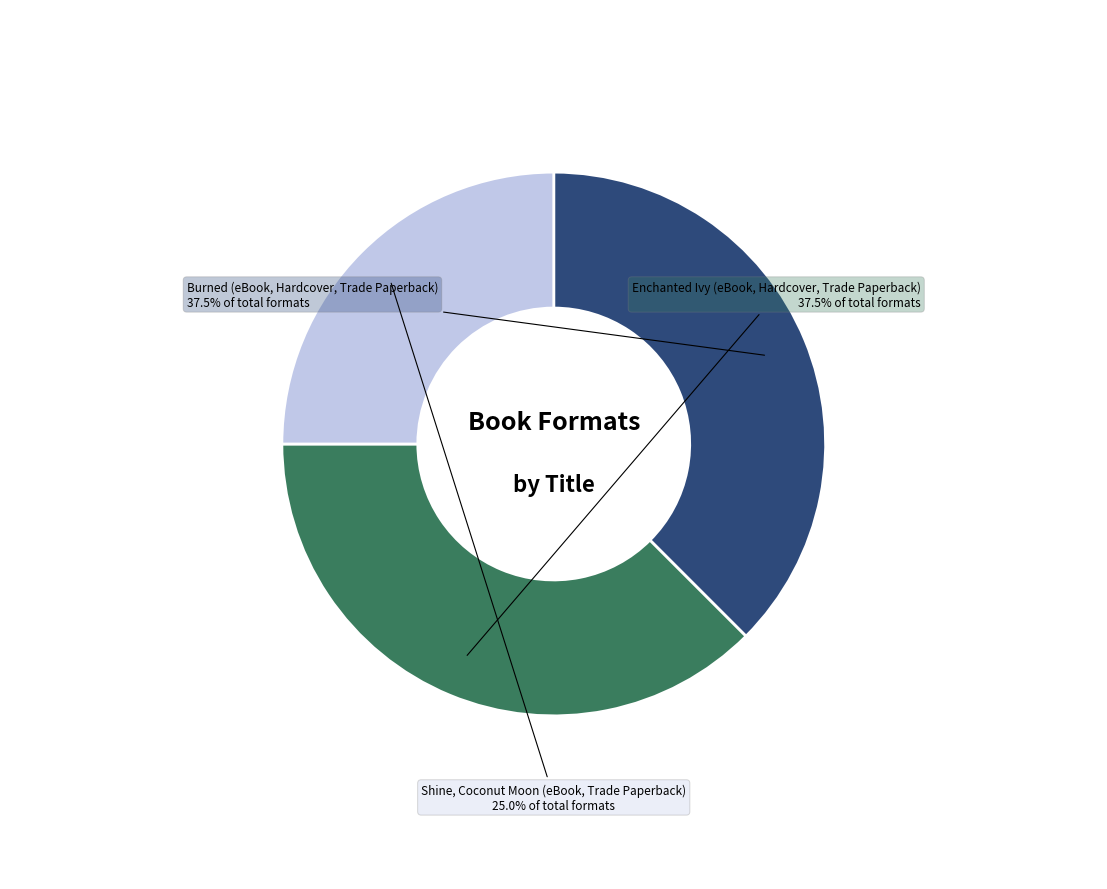

Between Shine, Coconut Moon (eBook, Trade Paperback) and Enchanted Ivy (eBook, Hardcover, Trade Paperback), which is larger?

Enchanted Ivy (eBook, Hardcover, Trade Paperback)